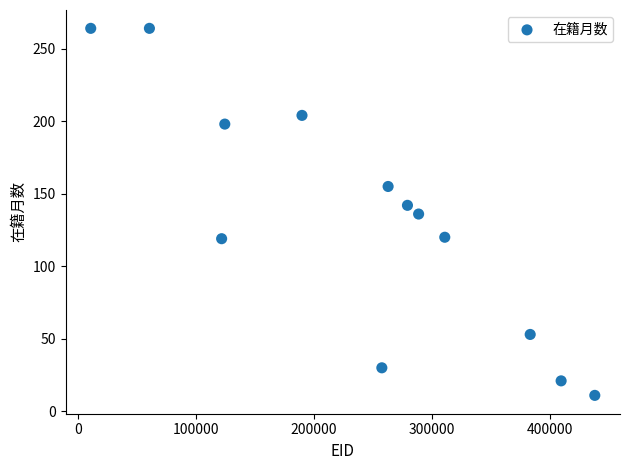

What is the range of Y values (max minus min)?

253